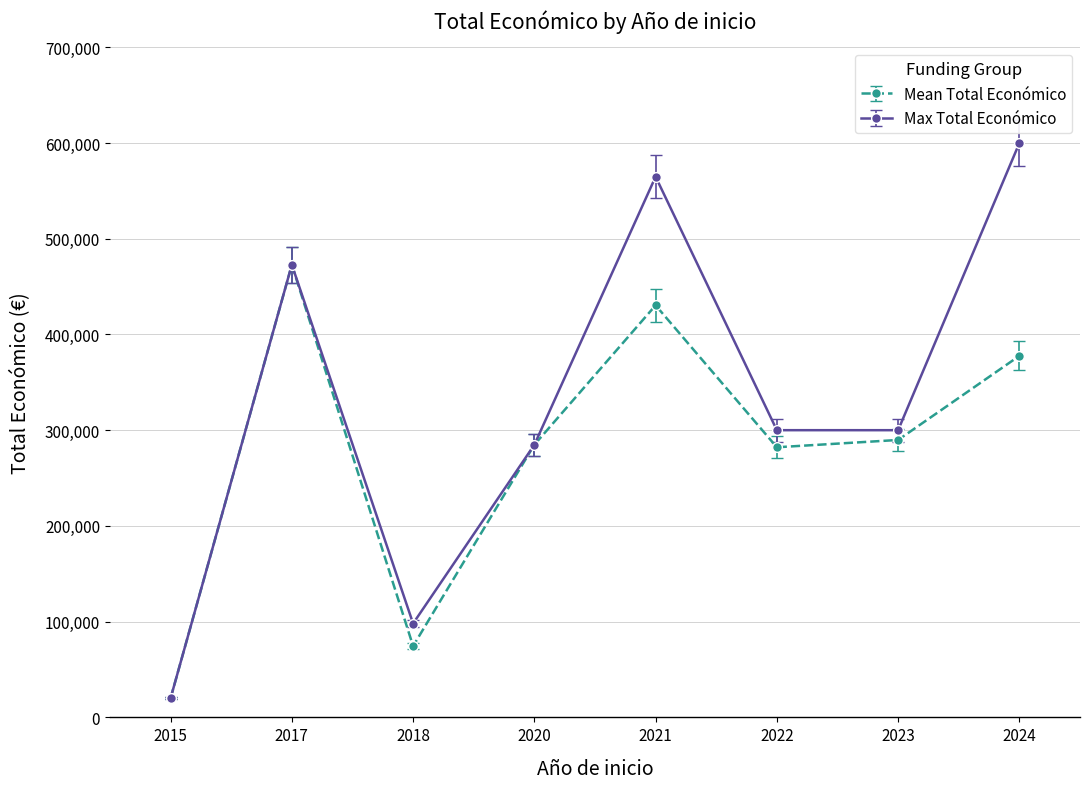

At how many categories does at least one series exceed 183389?

6